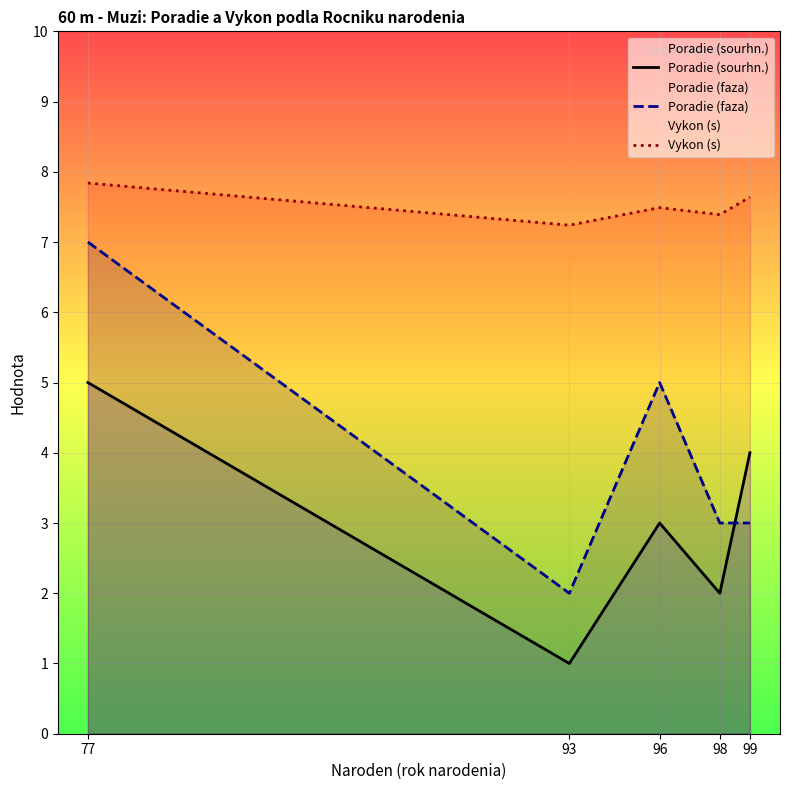

Which series changed the most between 96 and 99?

Poradie (faza)